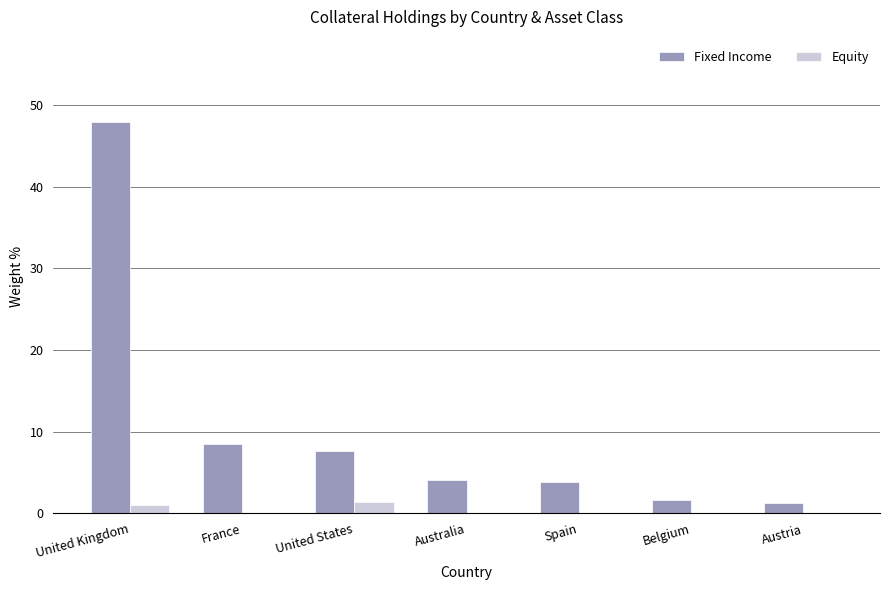

What is the sum of all Equity values?

2.4